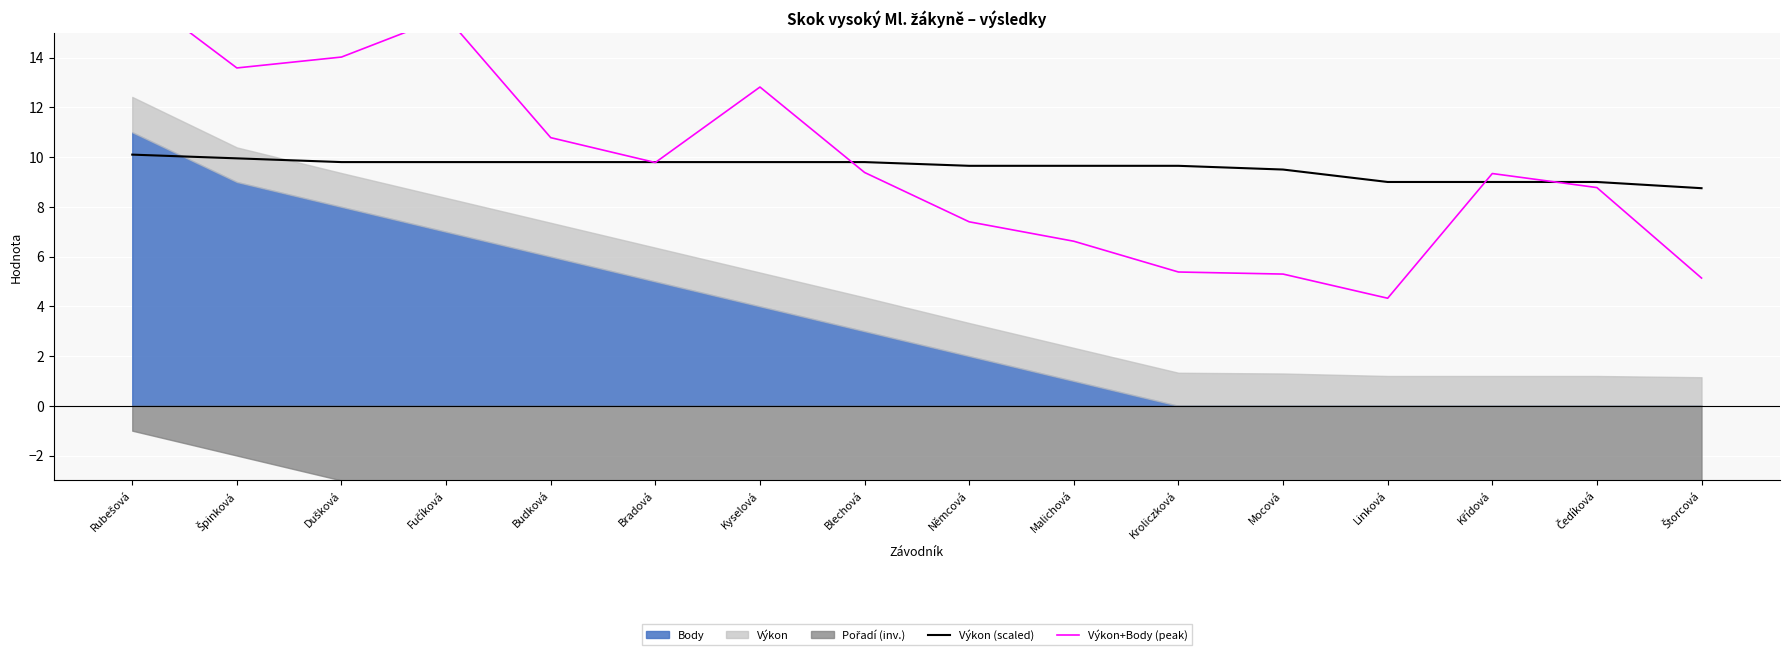

What is the label of the 11th point from the right?

Bradová